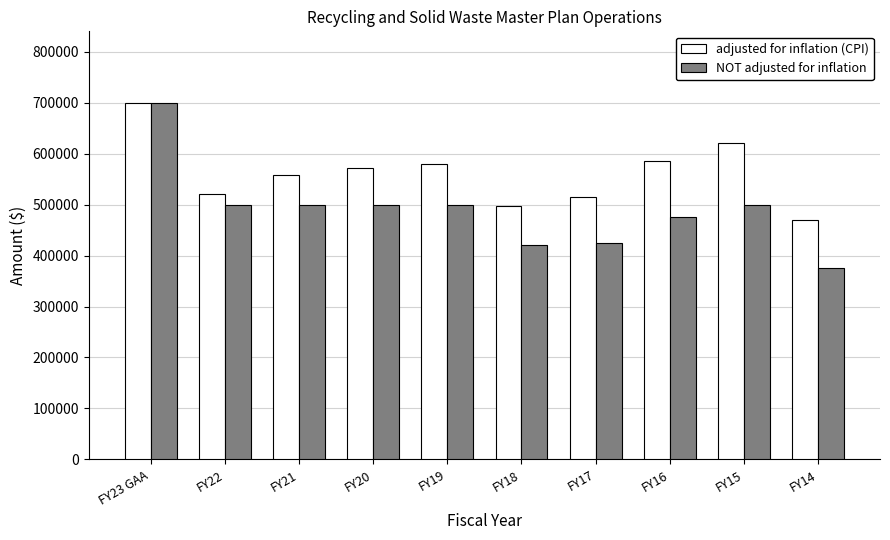

Is the value of NOT adjusted for inflation at FY14 greater than the value of adjusted for inflation (CPI) at FY19?

No